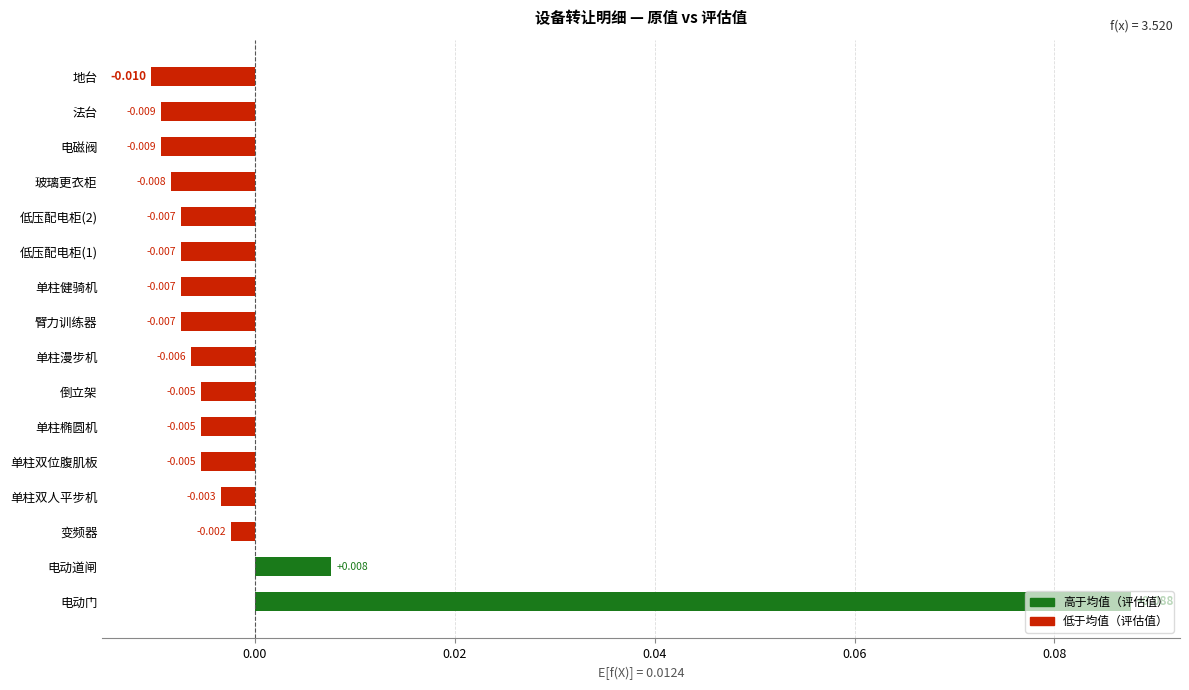

At which category does the chart reach its peak across all series?

电动门